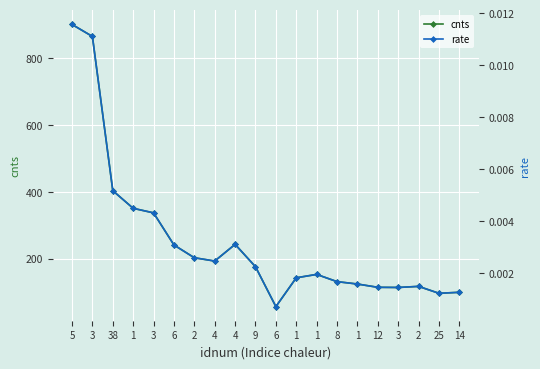

Is it true that cnts equals 615.2 at 38?

False